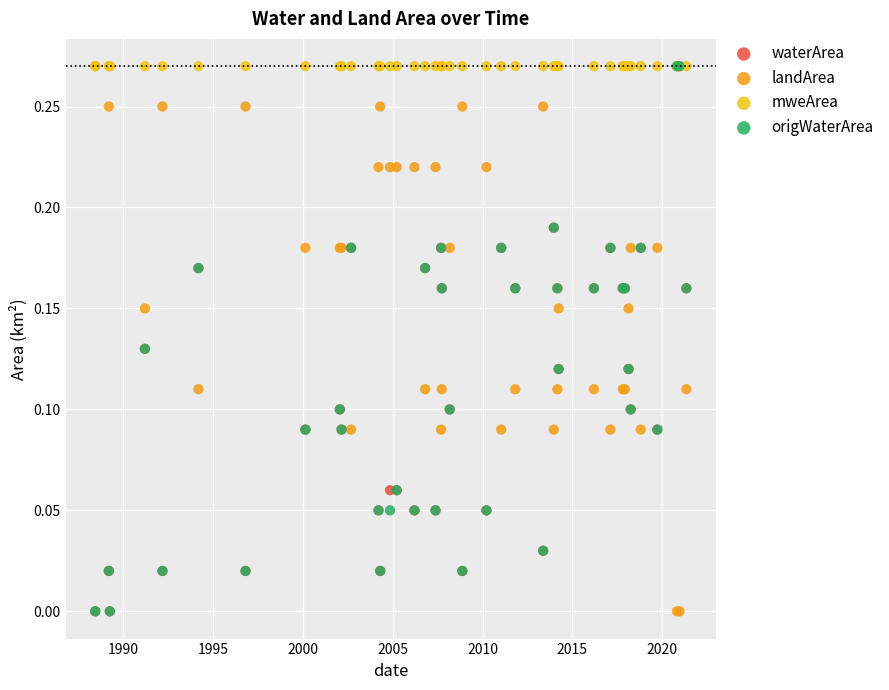

What are all the series names shown in the legend?

waterArea, landArea, mweArea, origWaterArea